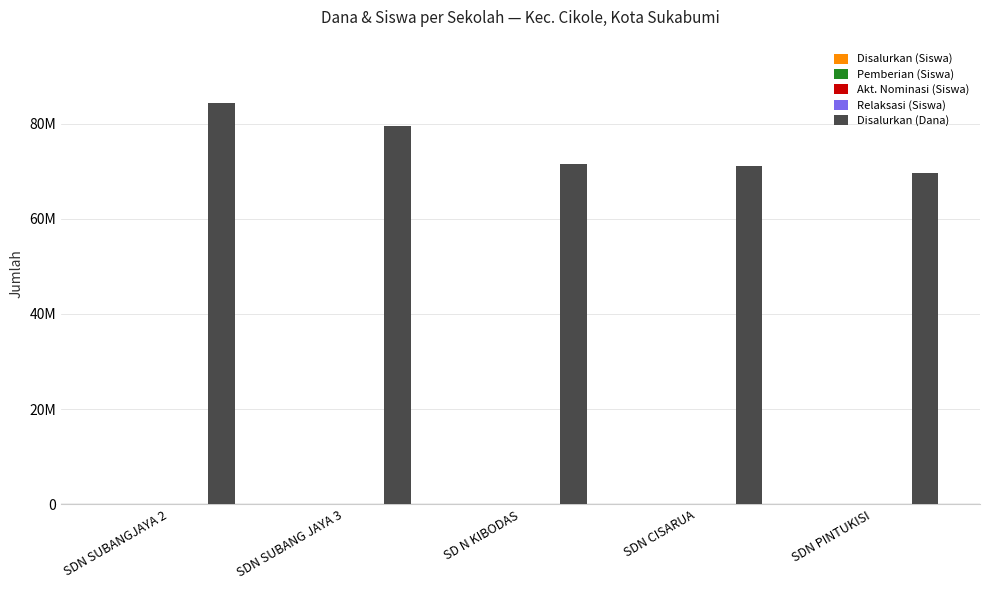

Which series has the largest total across all categories?

Disalurkan (Dana)